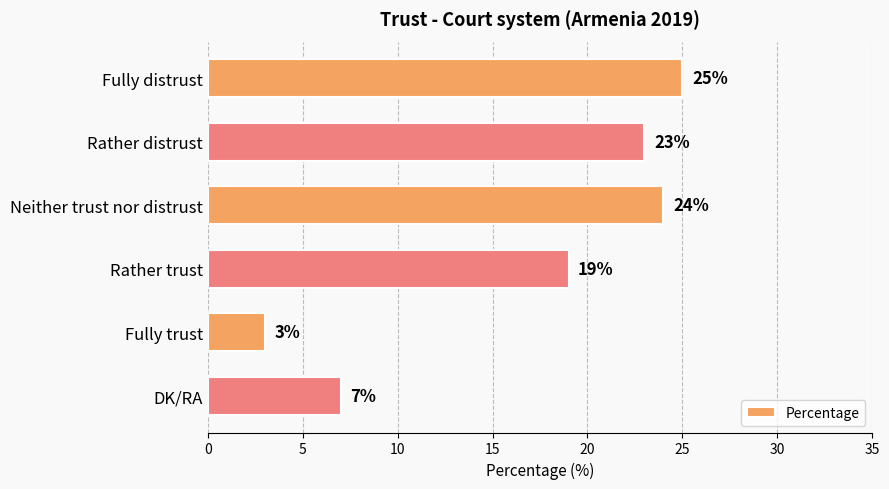

What is the sum of all values?

101